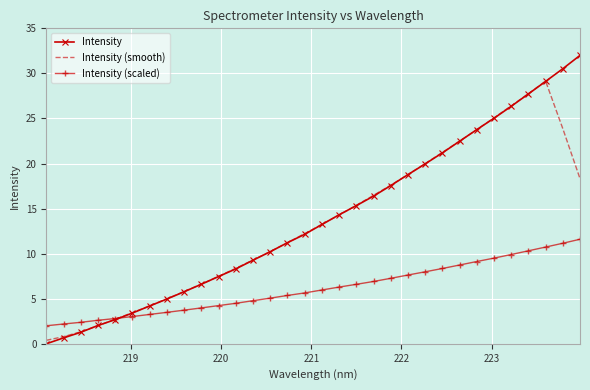

What is the maximum value for Intensity?

32.0